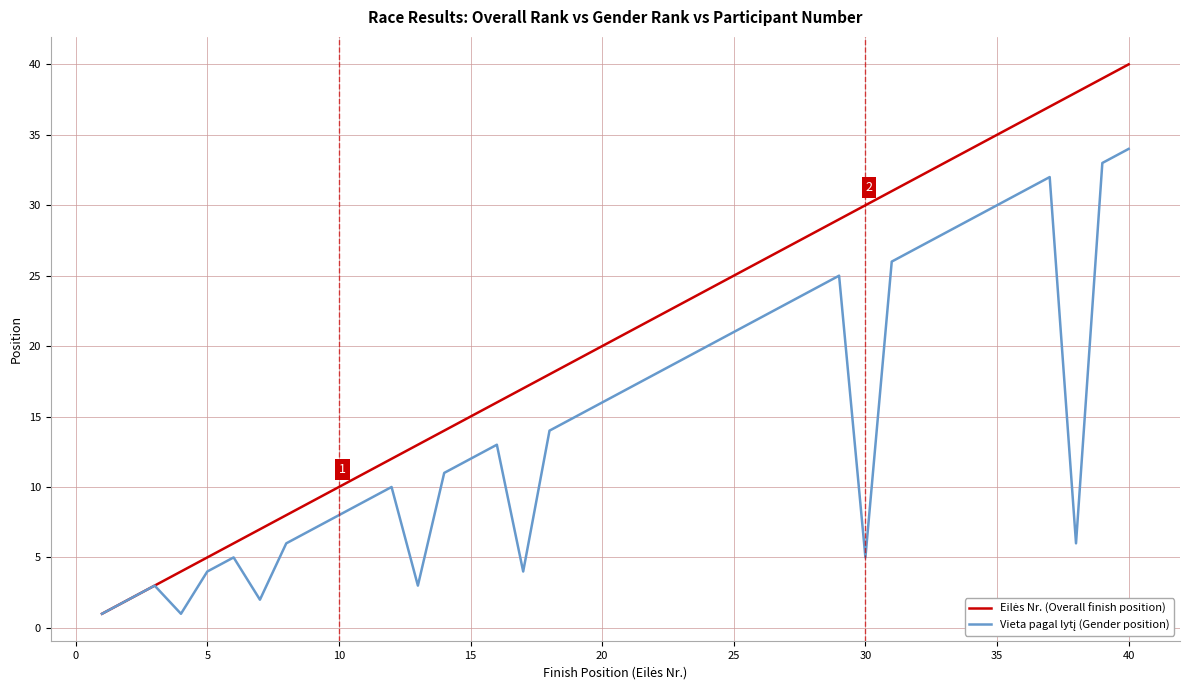

What is the maximum value shown in the chart?

40